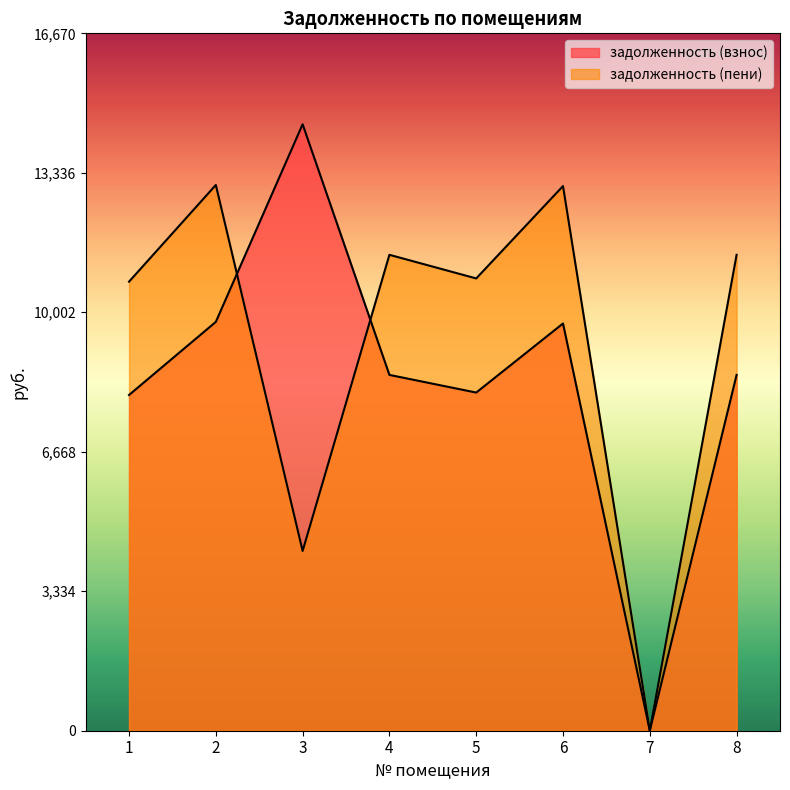

Between which two adjacent categories do задолженность (взнос) and задолженность (пени) first intersect?

2 and 3